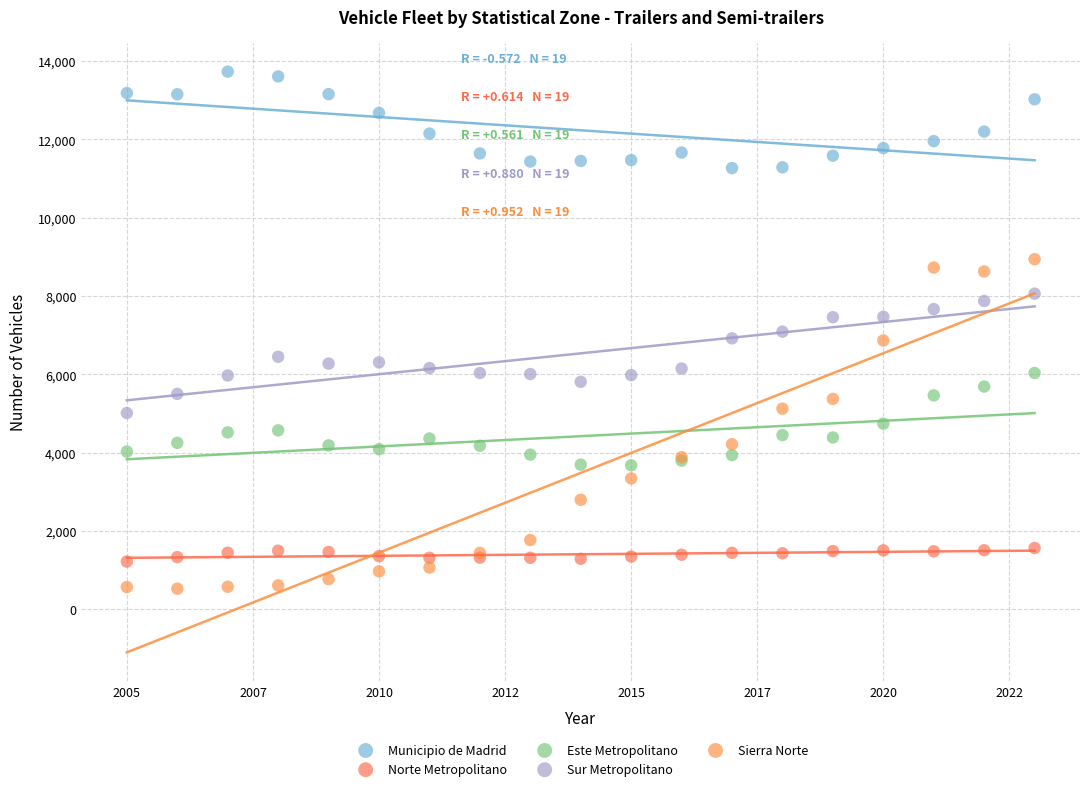

Which series contains the highest Y value?

Municipio de Madrid